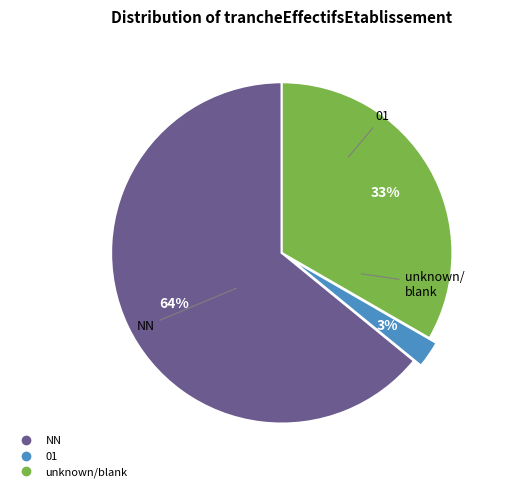

Is there a majority slice in this chart?

Yes